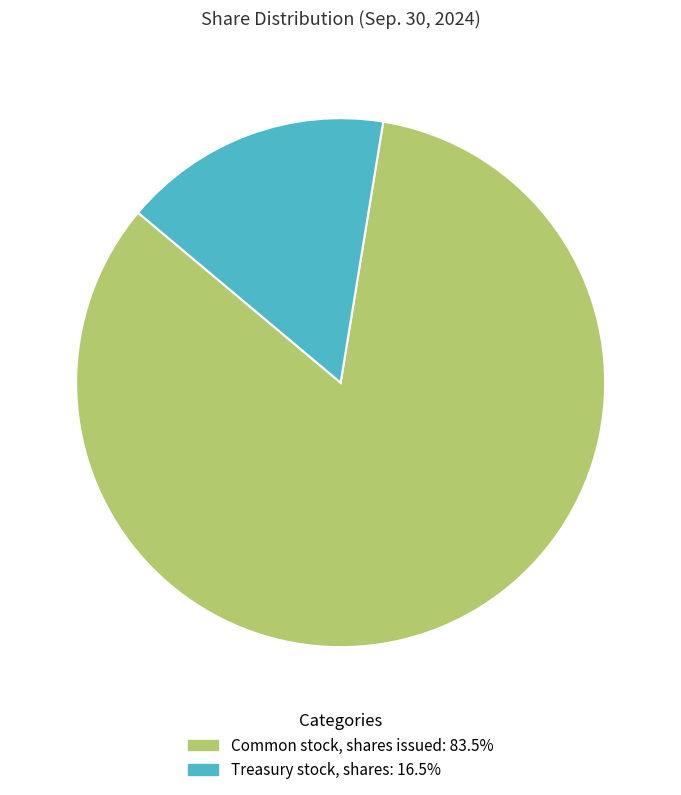

Is it true that Common stock, shares issued is 76% of the pie?

False